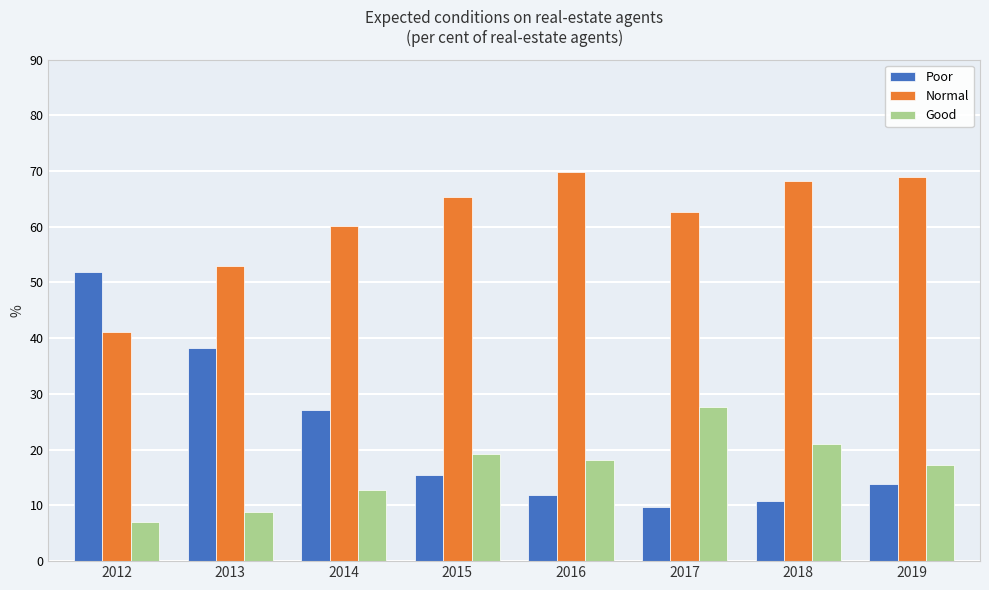

Read the Good value at 2017.

27.7